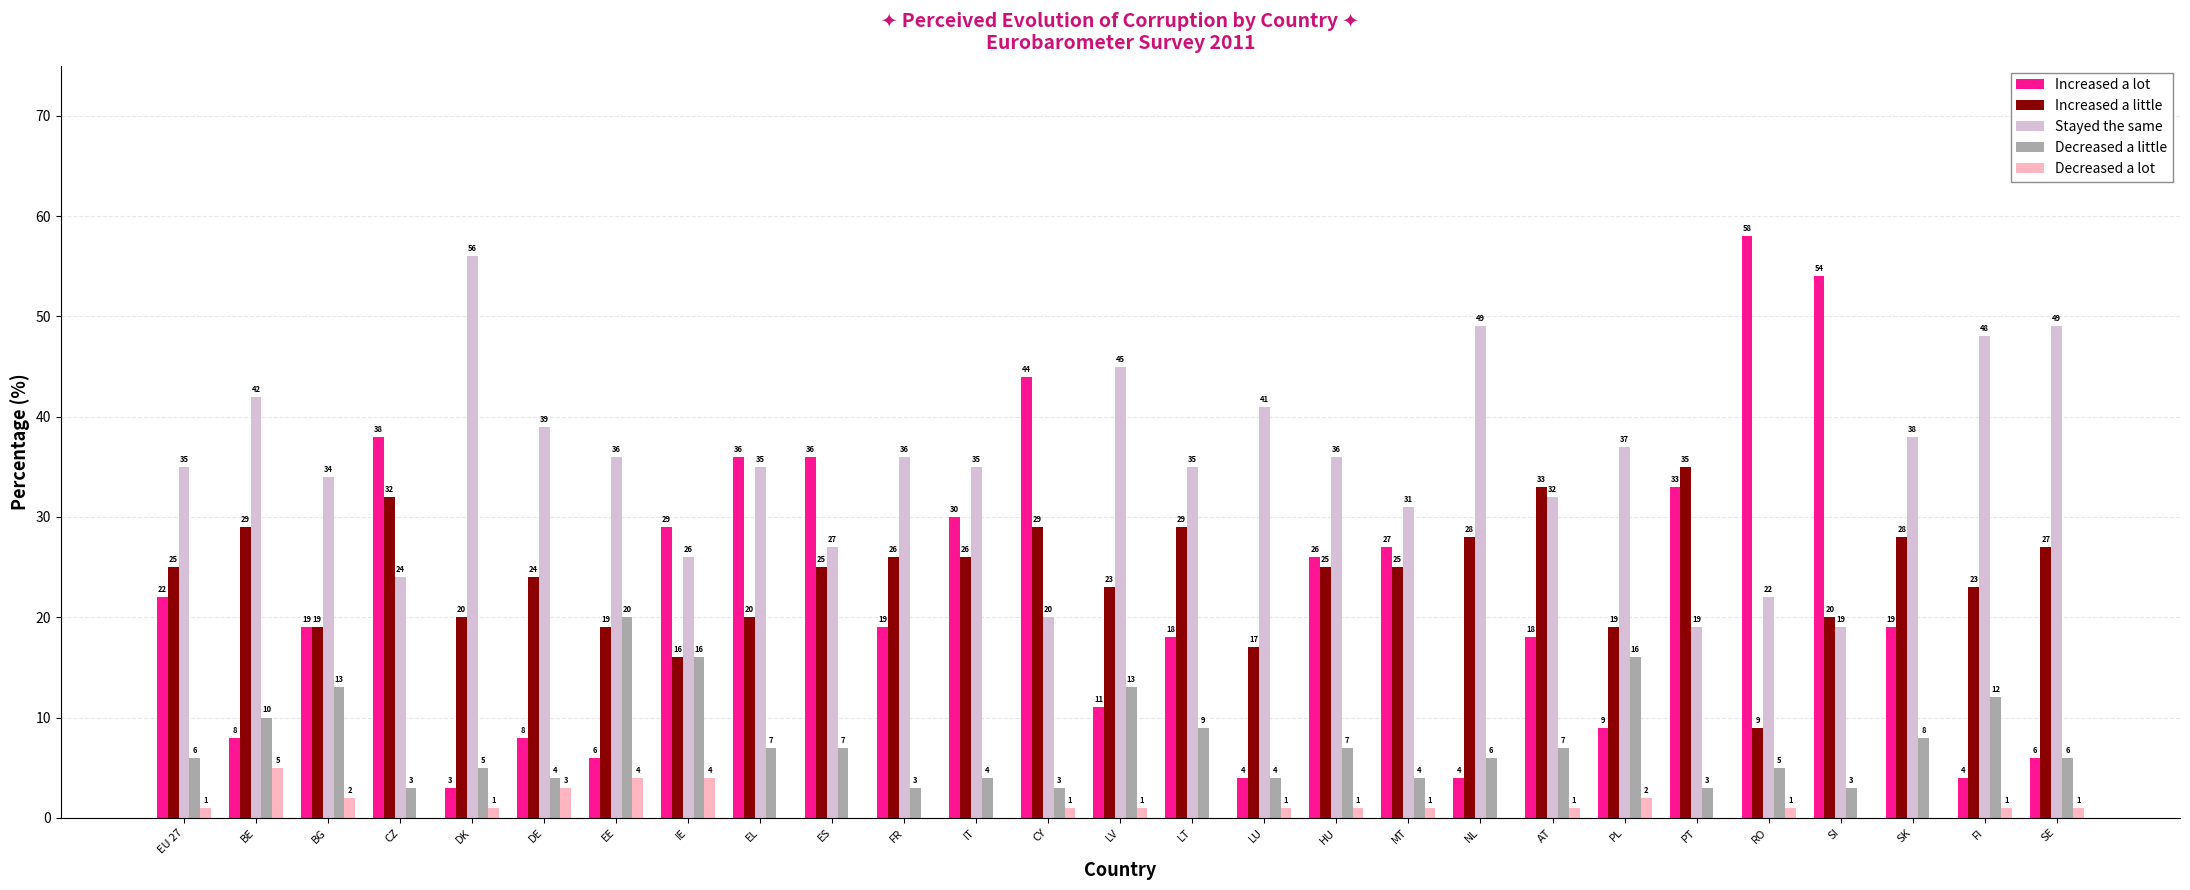

How many data points does each series have?

27